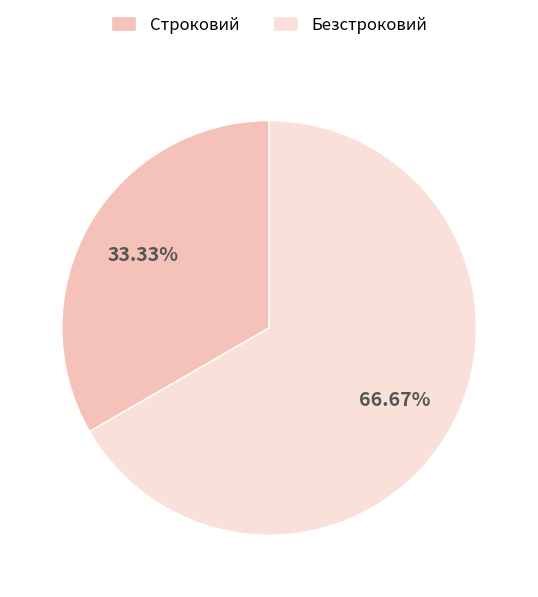

To the nearest percent, what portion does Безстроковий represent?

67%